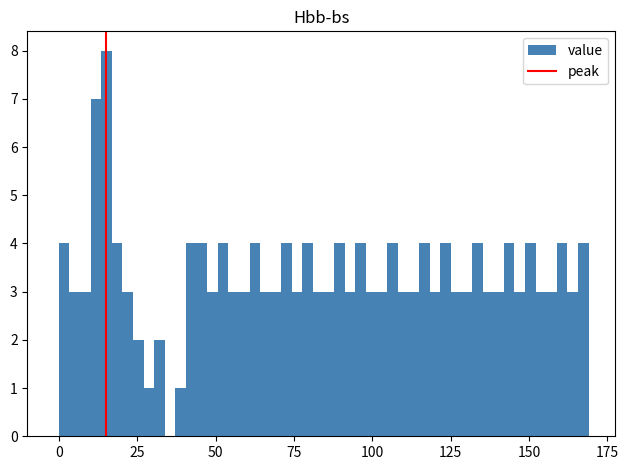

Read against the x-axis, roughly where is the centre of the tallest bar?

15